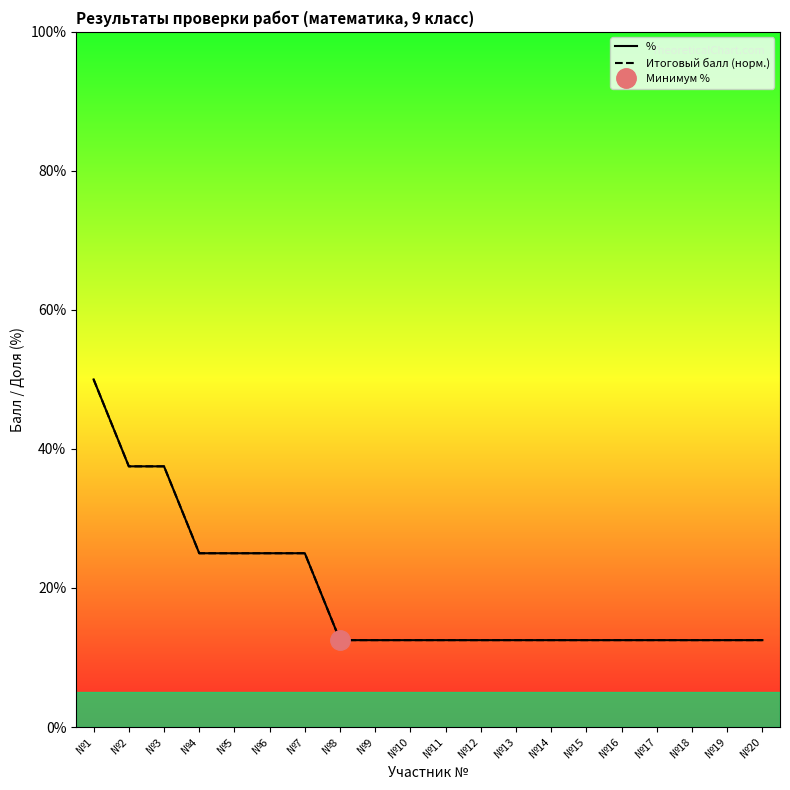

True or false: Итоговый балл (норм.) and % cross at least once.

False